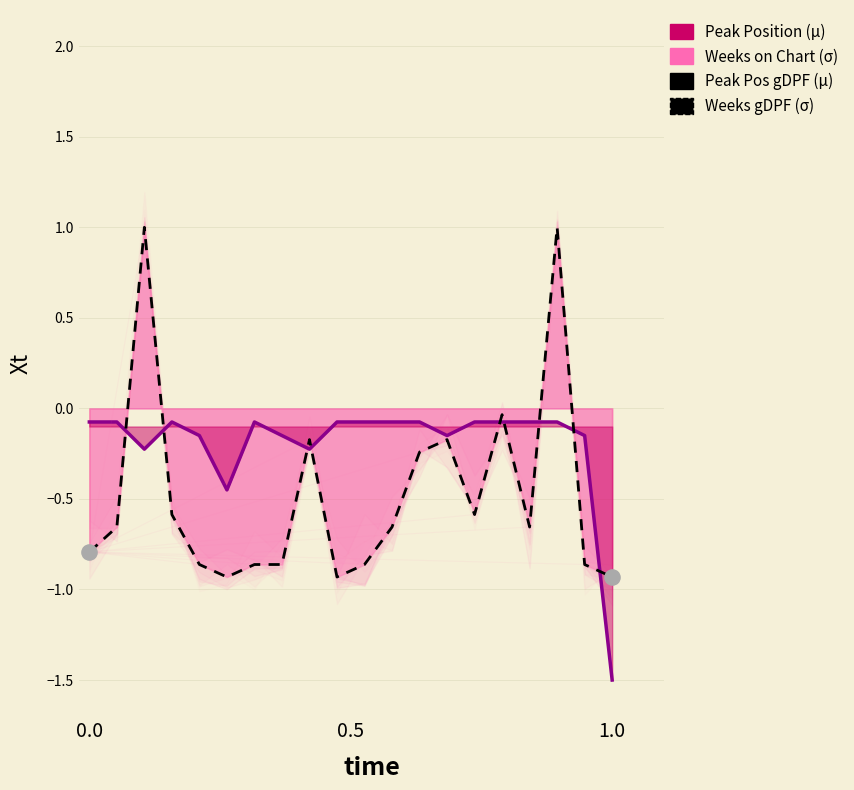

At how many categories does at least one series exceed -1?

20